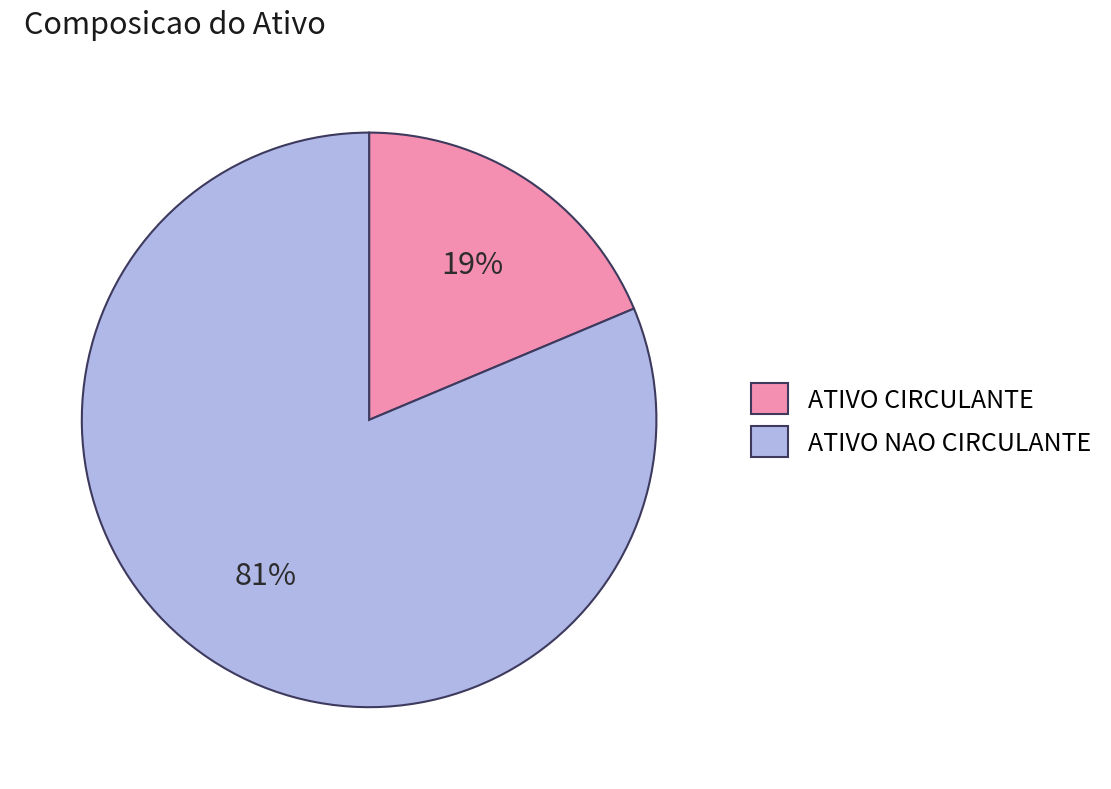

To the nearest percent, what is the combined percentage of ATIVO NAO CIRCULANTE and ATIVO CIRCULANTE?

100%